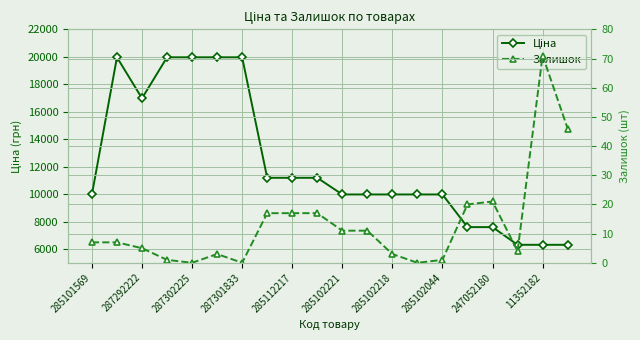

What is the sum of all Залишок values?

262.0